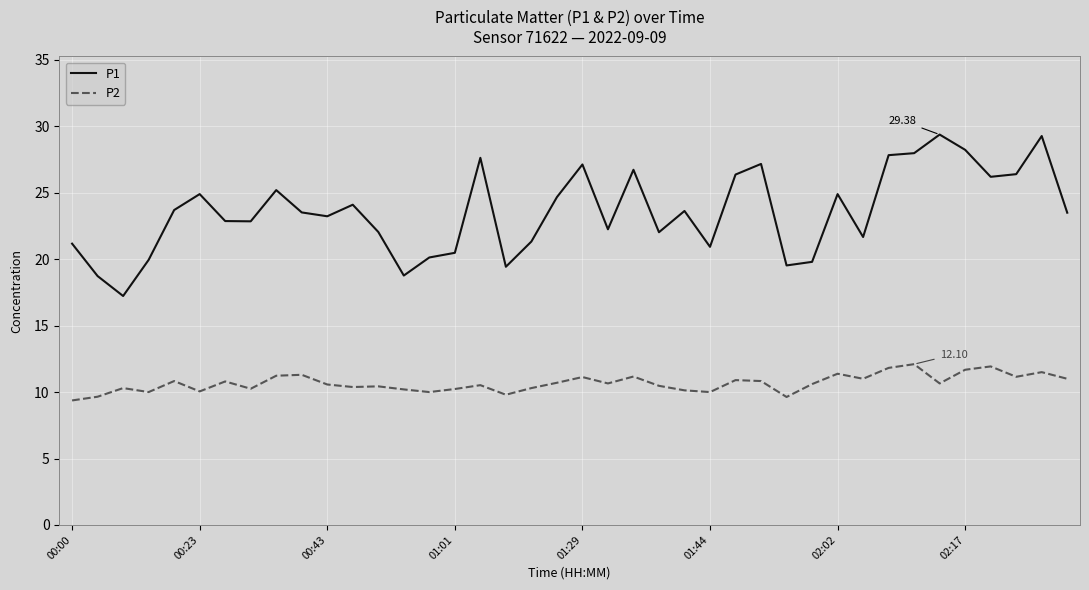

What are all the series names shown in the legend?

P1, P2